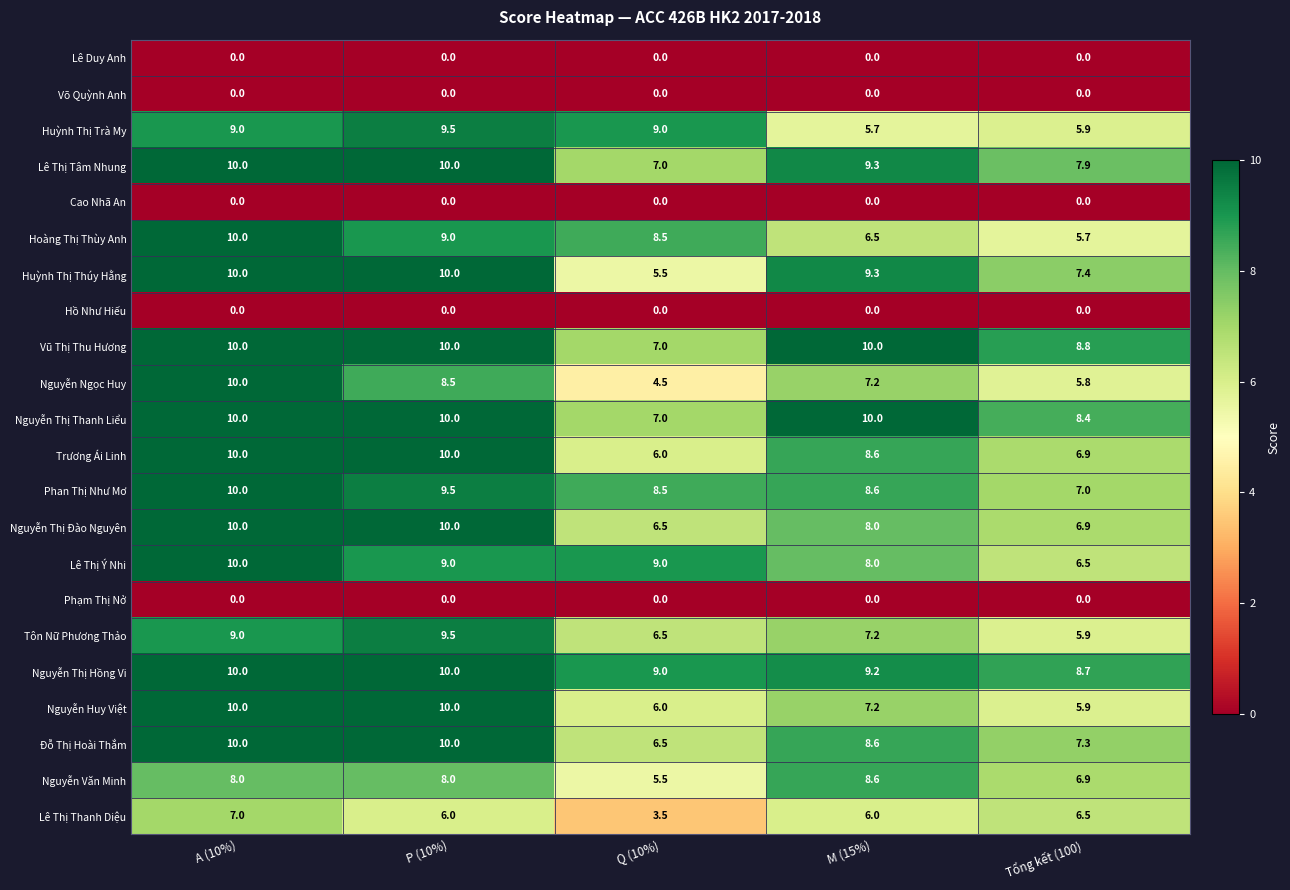

What is the total value across all series at Q (10%)?

115.5